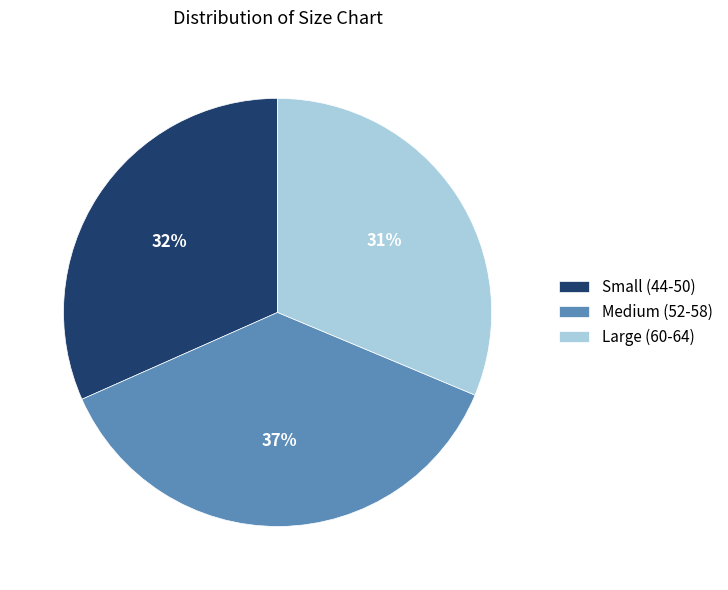

What percentage is the Large (60-64) slice, to the nearest percent?

31%